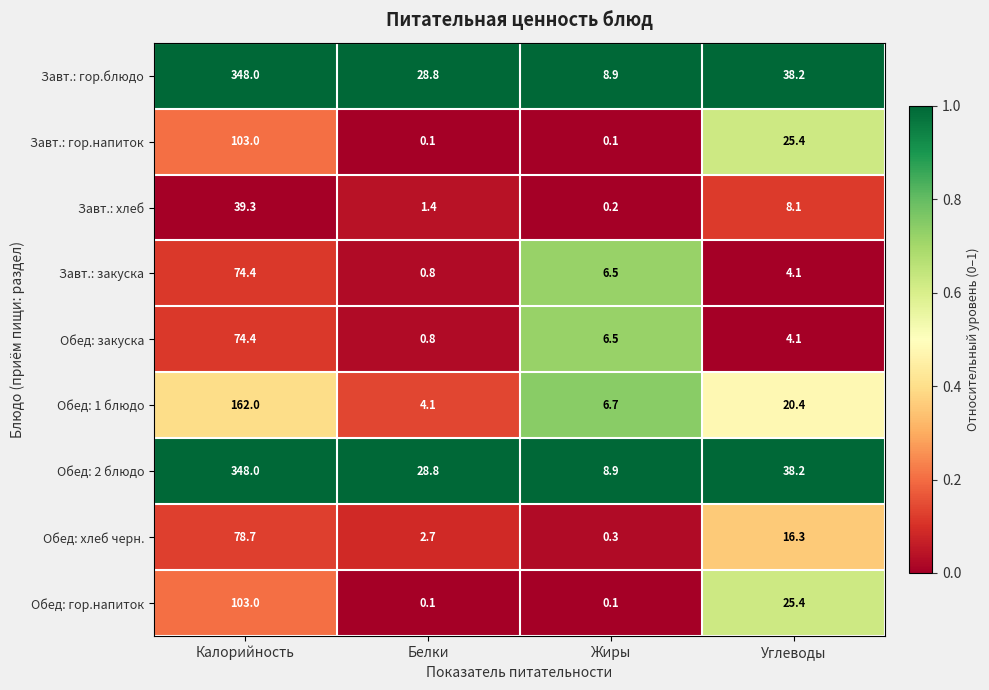

What is the spread (max minus min) of values at Жиры?

8.8